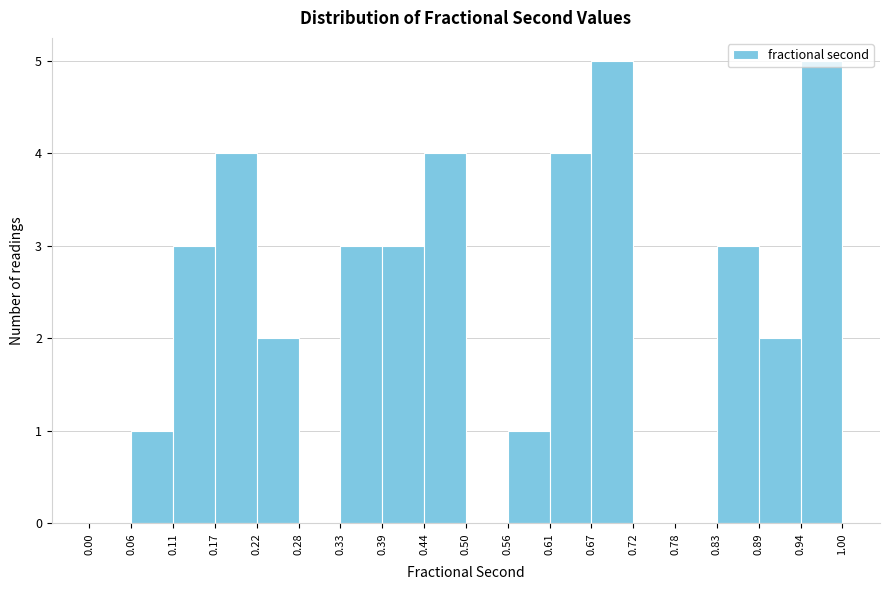

What is the height of the bar covering 0.11 to 0.17 on the x-axis? The values are not printed on the chart, so give them approximately, as read against the axis.

3